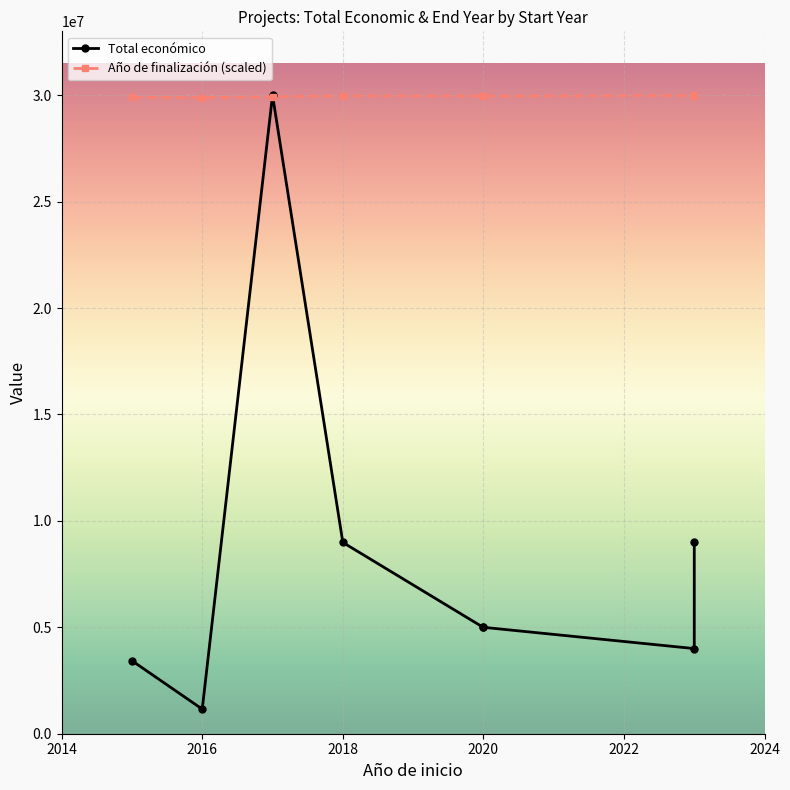

At how many categories does at least one series exceed 12193313?

8